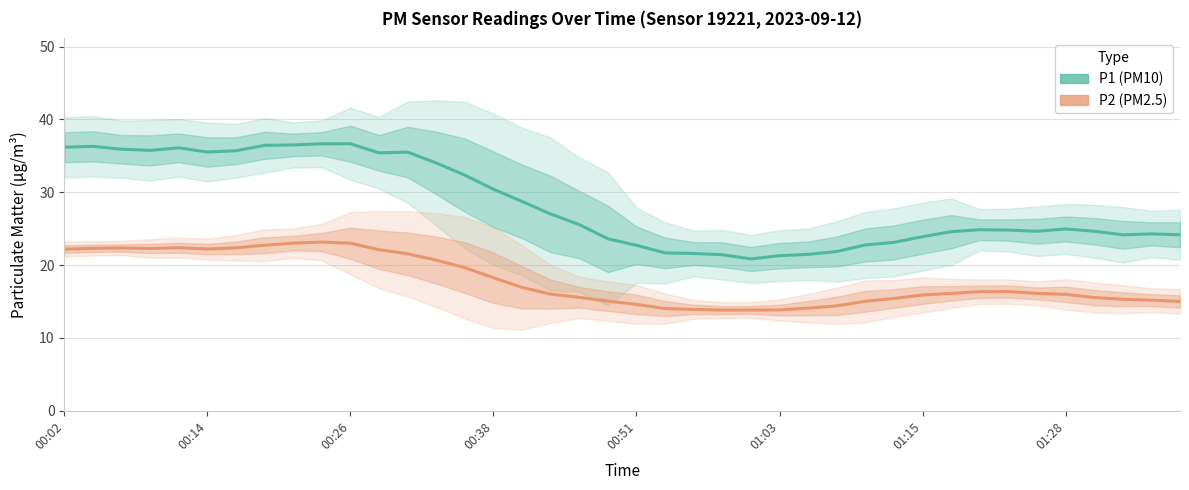

Does the chart have visible grid lines?

Yes